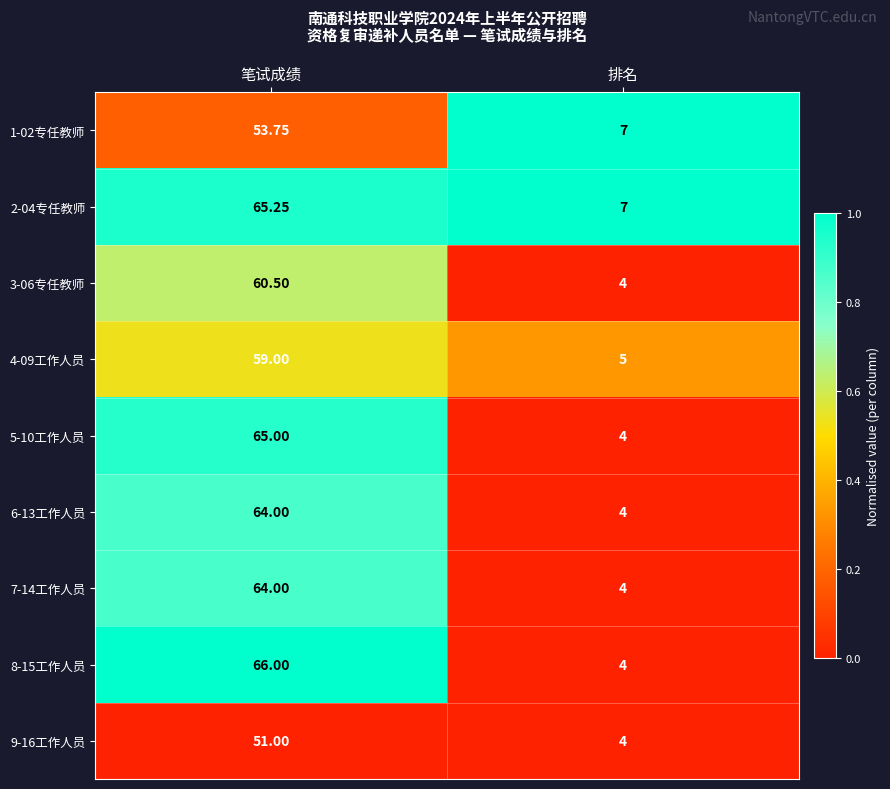

Rank the categories by 5-10工作人员 value from lowest to highest.

排名, 笔试成绩